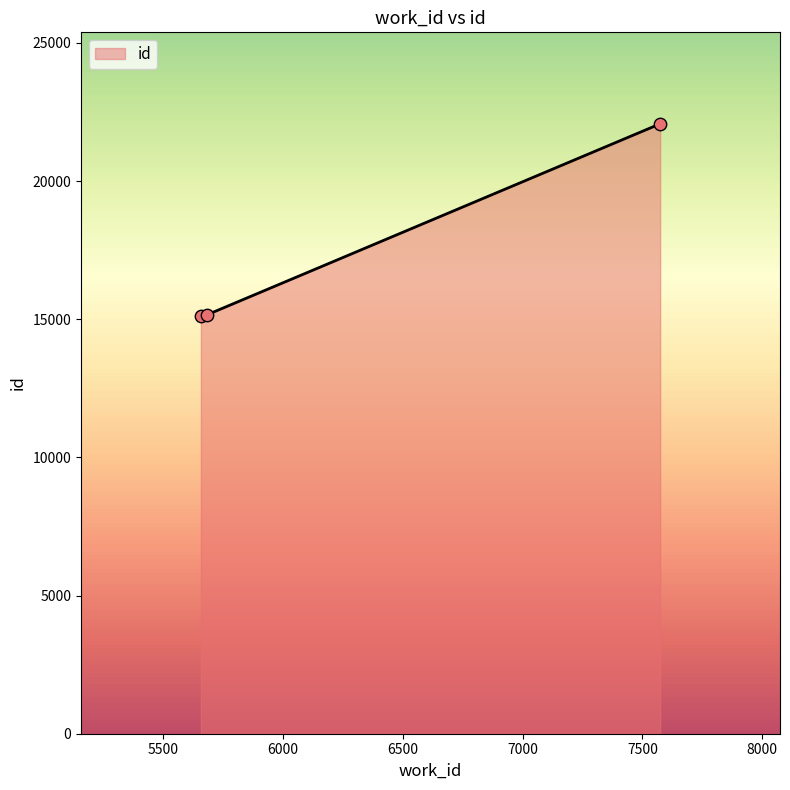

What is the change in value from 5658 to 5683?

+45